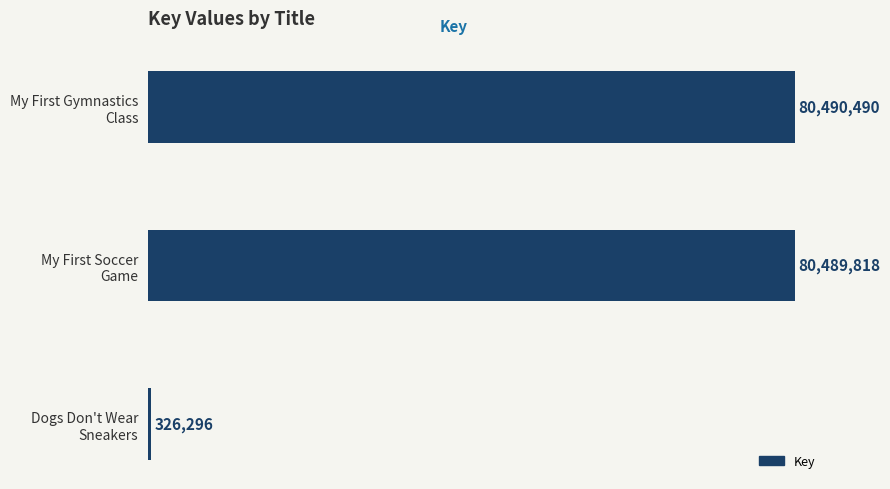

List the labels in order of value, largest first.

My First Gymnastics
Class, My First Soccer
Game, Dogs Don't Wear
Sneakers